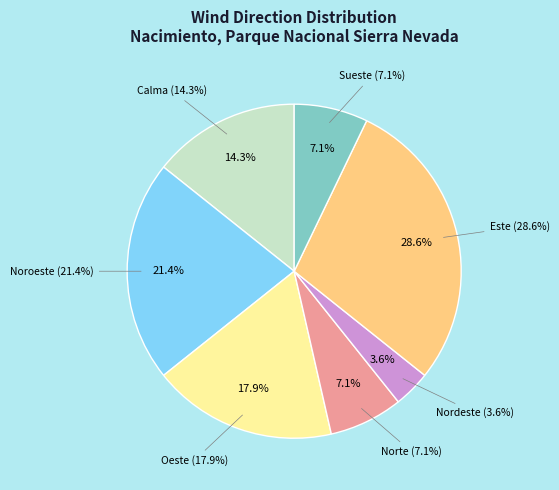

Which category has the smallest portion of the pie?

Nordeste